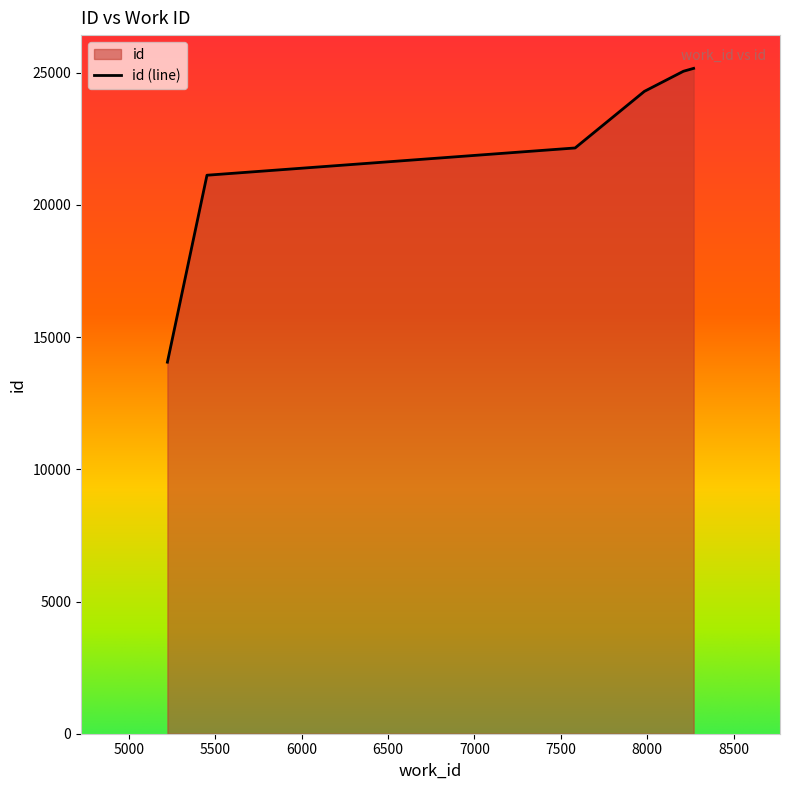

What is the minimum value shown in the chart?

14052